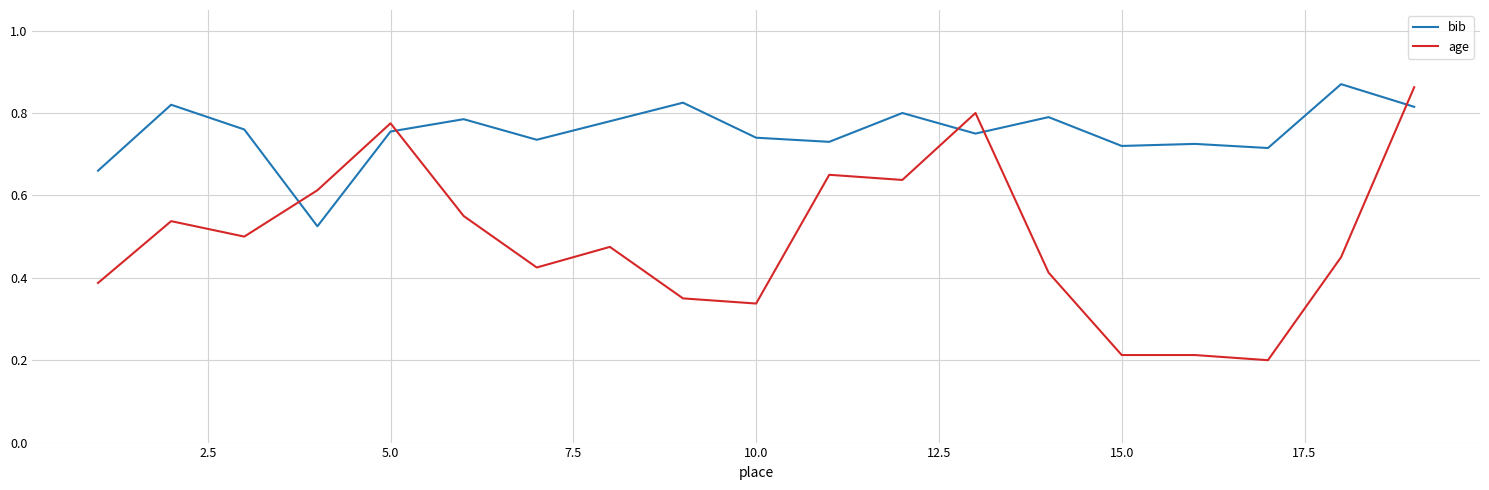

True or false: bib and age cross at least once.

True